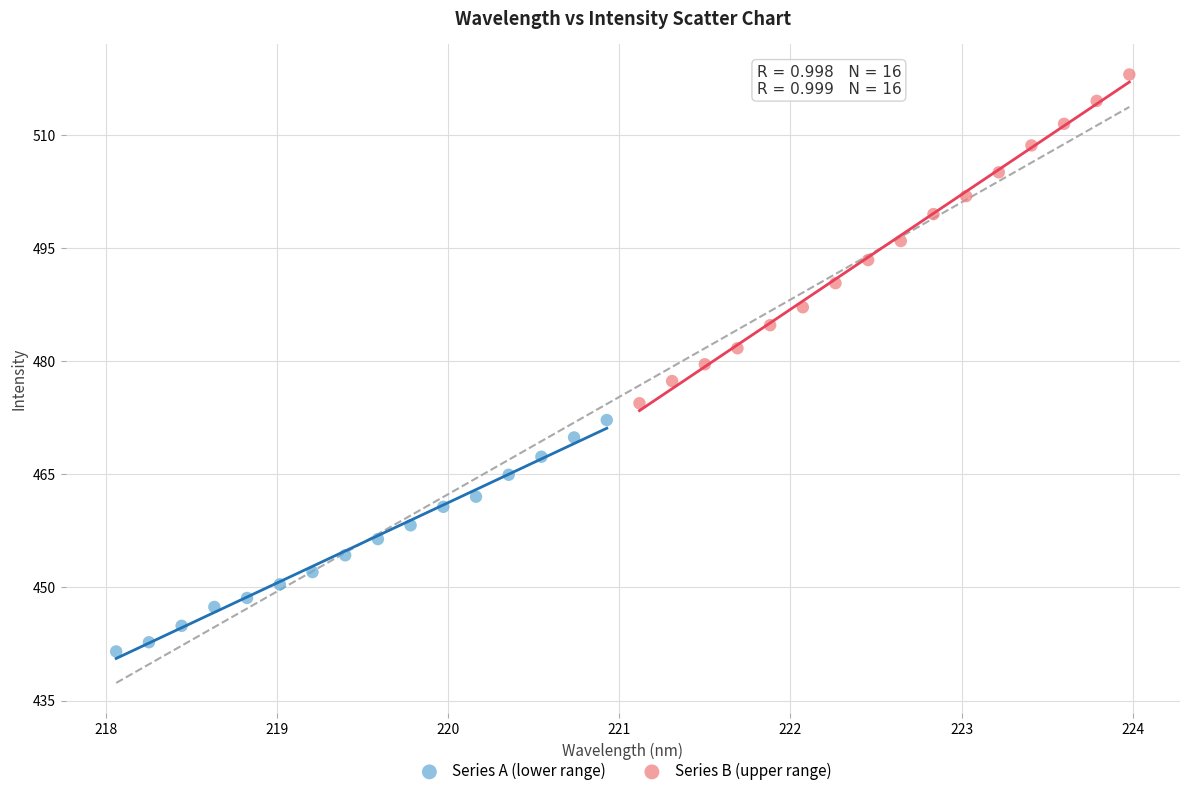

Which series reaches the maximum Y coordinate?

Series B (upper range)